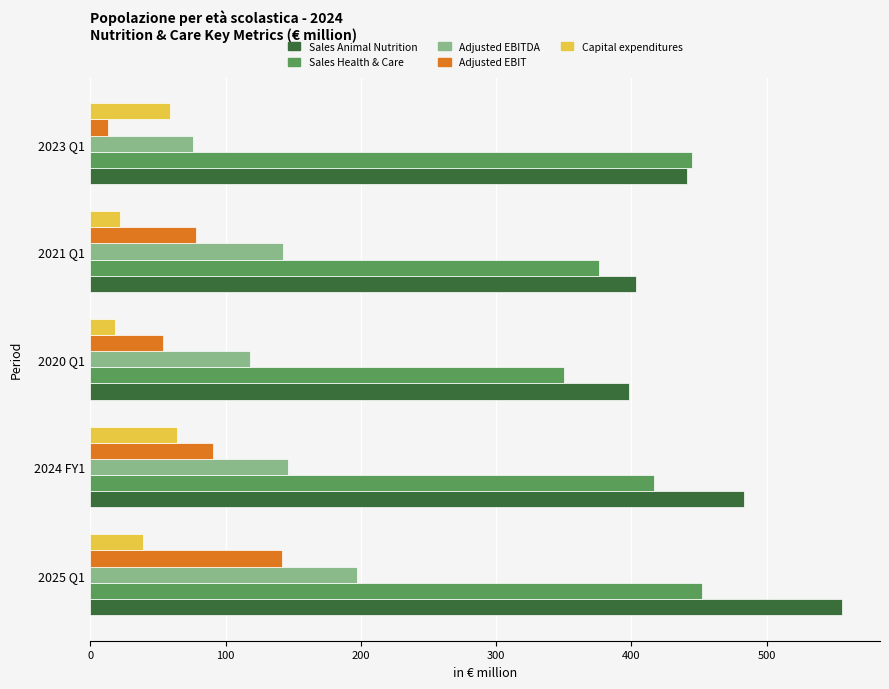

Rank the categories by Sales Health & Care value from lowest to highest.

2020 Q1, 2021 Q1, 2024 FY1, 2023 Q1, 2025 Q1